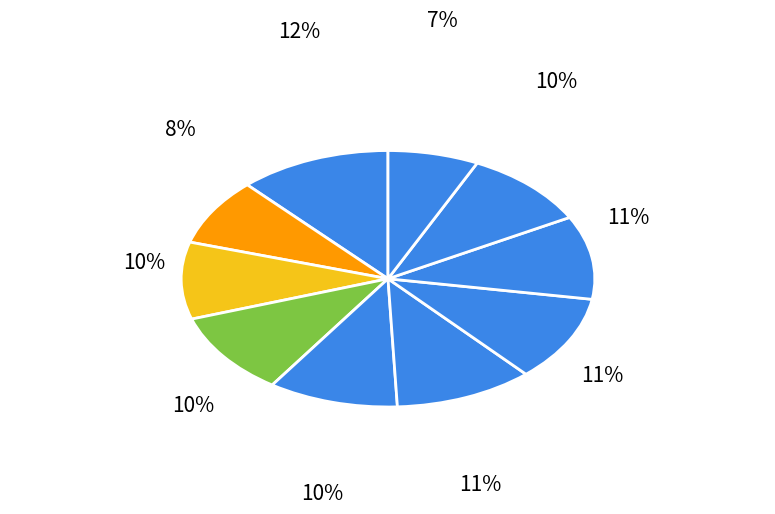

How many slices are in this pie chart?

10